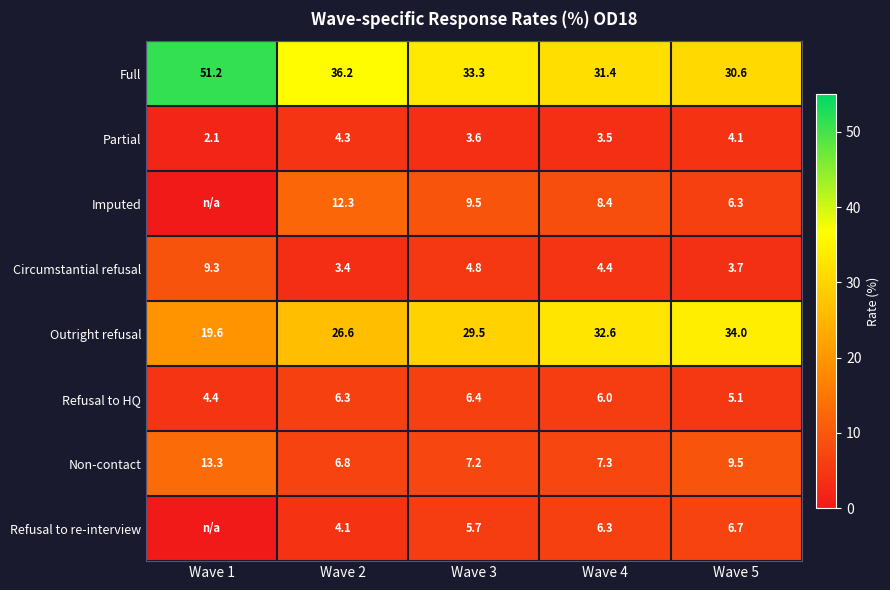

What is the approximate value of Outright refusal at Wave 4?

32.6